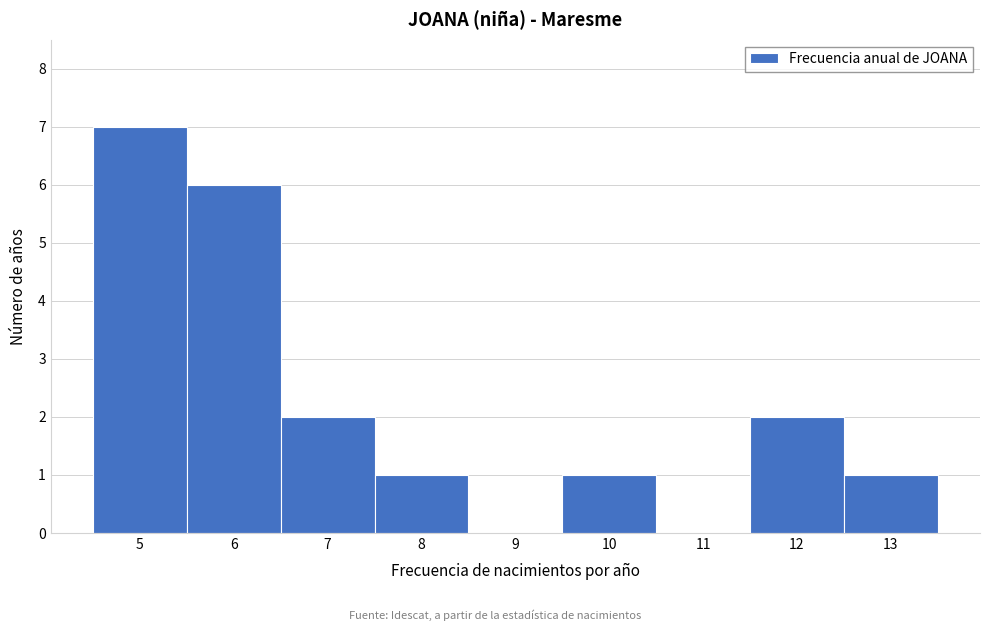

Reading left to right, transcribe all the data shown in this chart.

5=7	6=6	7=2	8=1	9=0	10=1	11=0	12=2	13=1